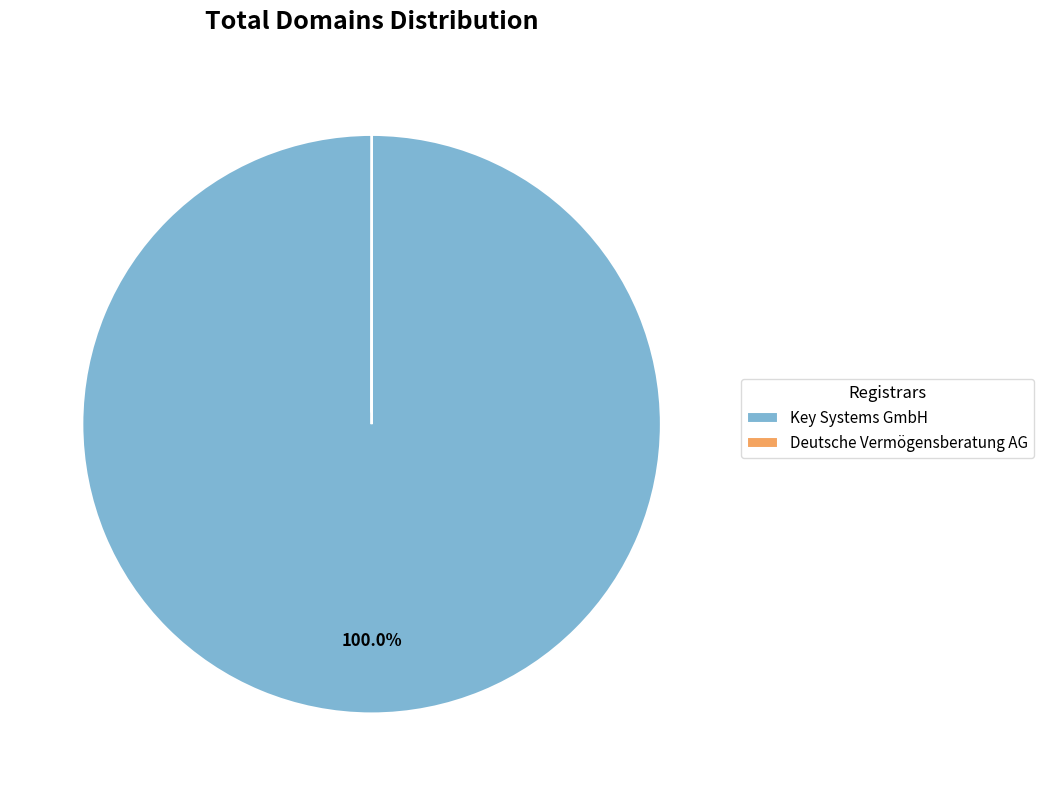

Which category has the biggest portion of the pie?

Key Systems GmbH